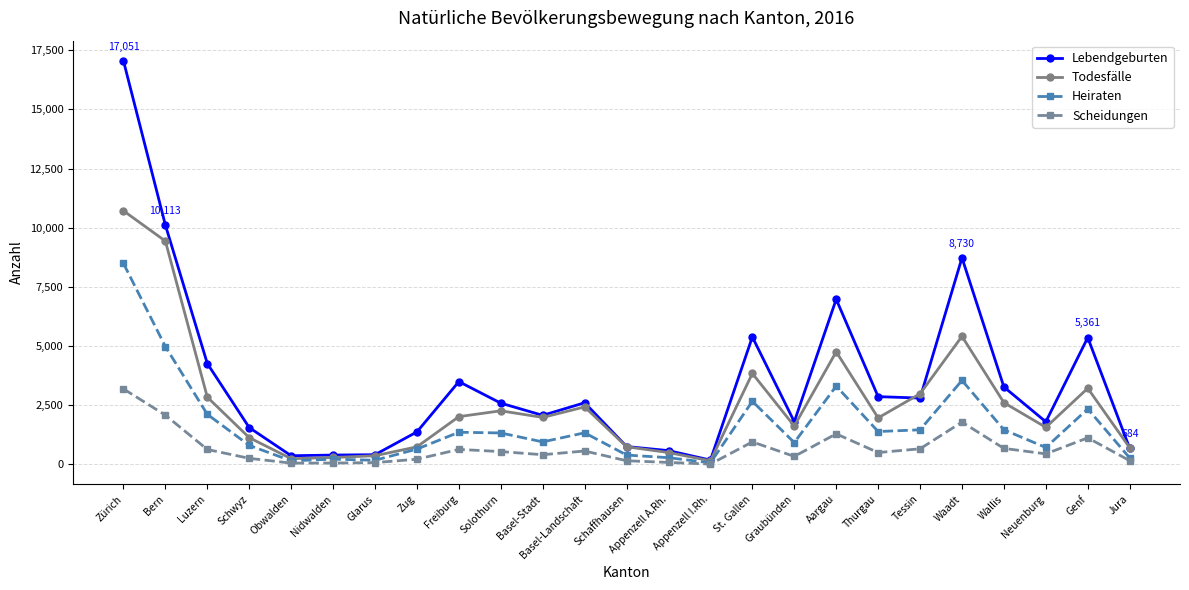

What is the average value of the Lebendgeburten series?

3502